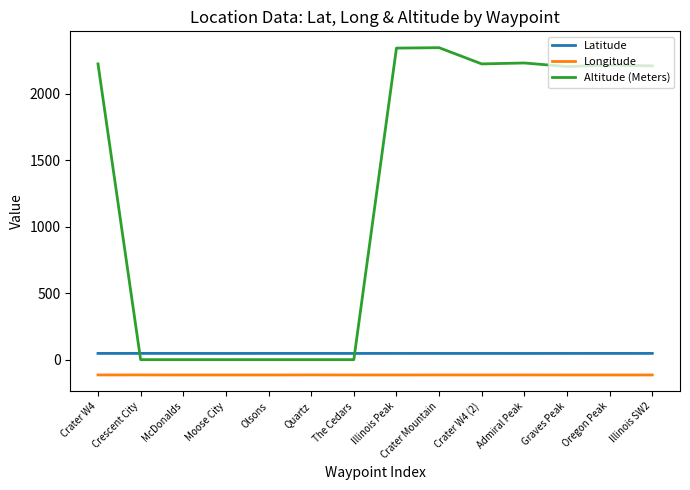

What is the greatest value displayed?

2347.0